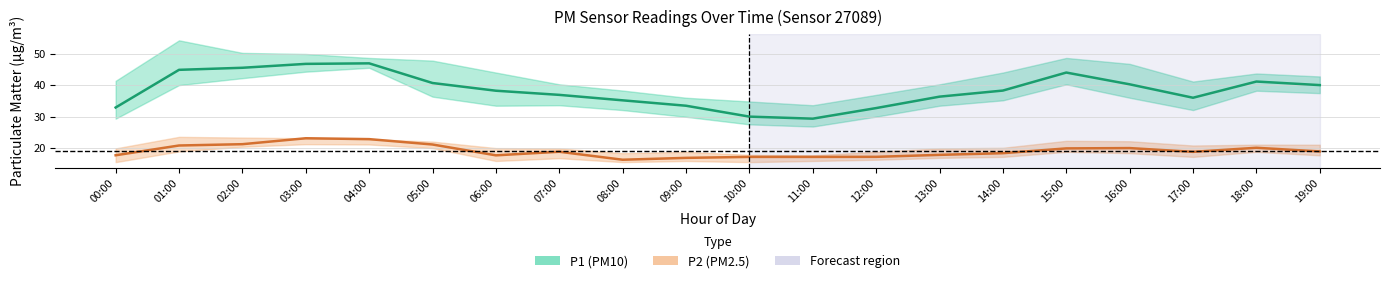

At which label does P1 (PM10) first exceed 38?

01:00